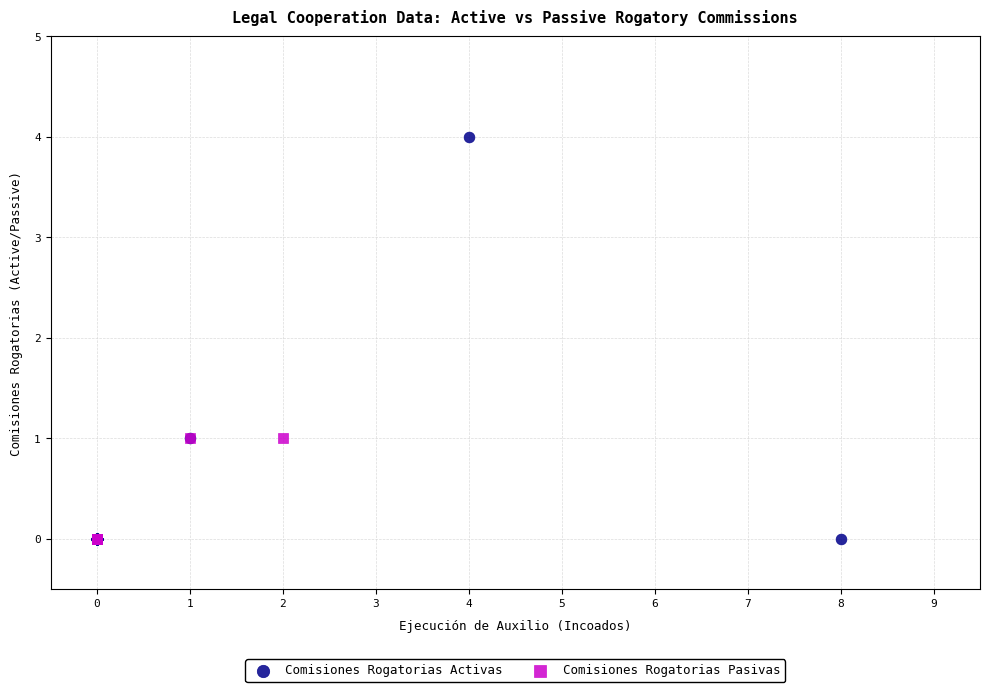

Which series contains the highest Y value?

Comisiones Rogatorias Activas